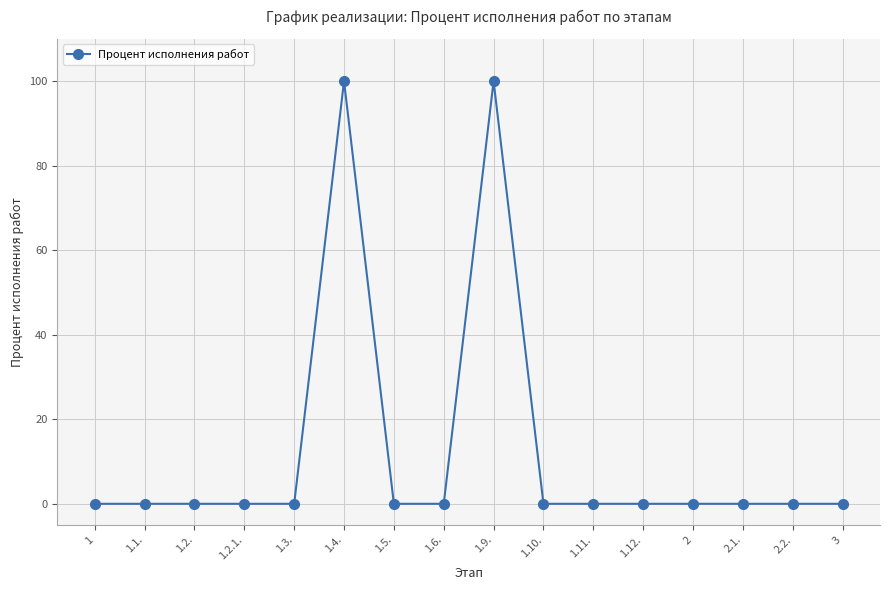

Reading right to left, what are all the values shown in this chart?

0	0	0	0	0	0	0	100	0	0	100	0	0	0	0	0